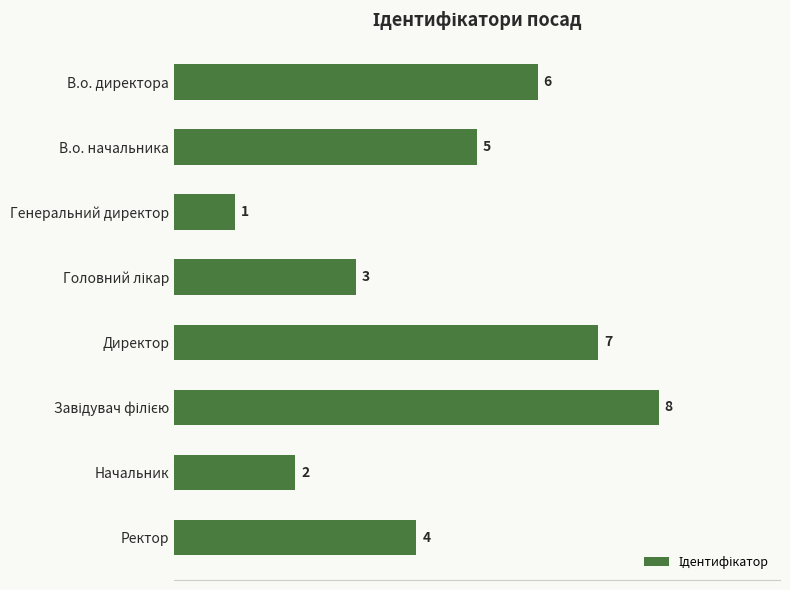

Count the values in the range 3 to 7.

5